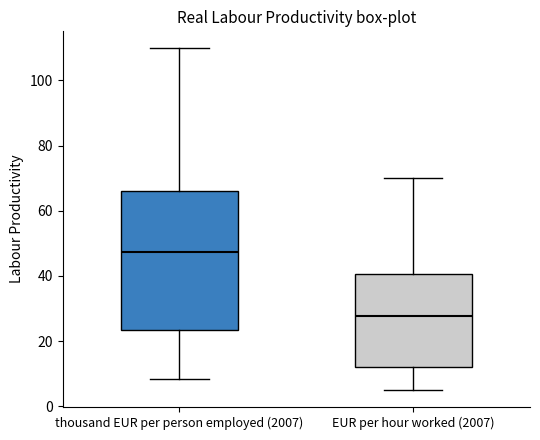

Reading left to right, read every box against the y-axis: the position of its median line, the range the box covers, and the ends of its whiskers. The values are not printed on the chart, so give them approximately, as read against the axis.

thousand EUR per person employed (2007): median 48, box 24 to 66, whiskers 8 to 110
EUR per hour worked (2007): median 28, box 12 to 40, whiskers 6 to 70